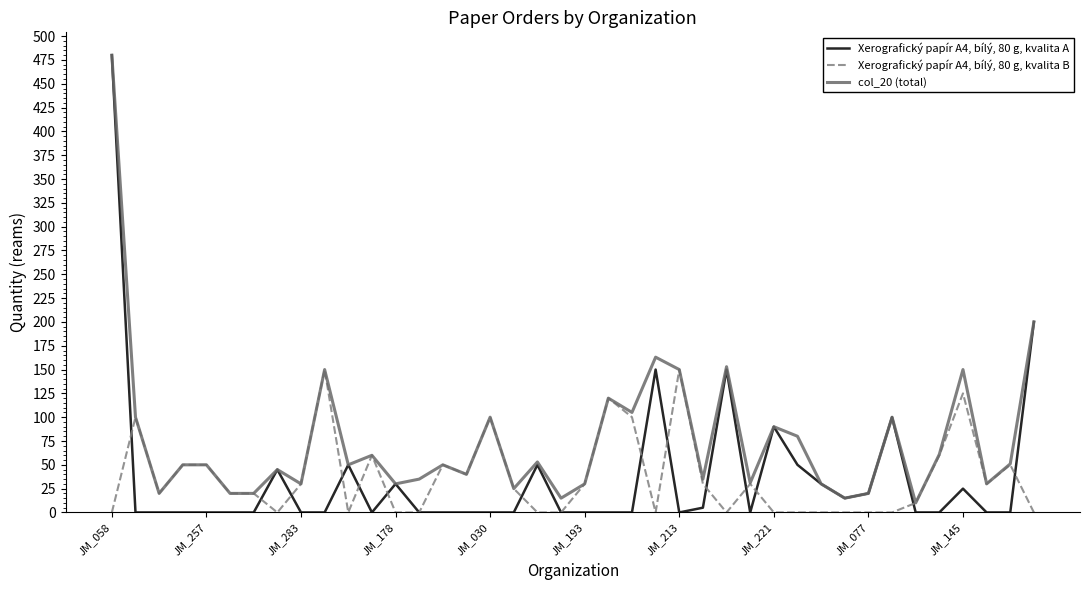

Which series has the largest range (max minus min)?

Xerografický papír A4, bílý, 80 g, kvalita A